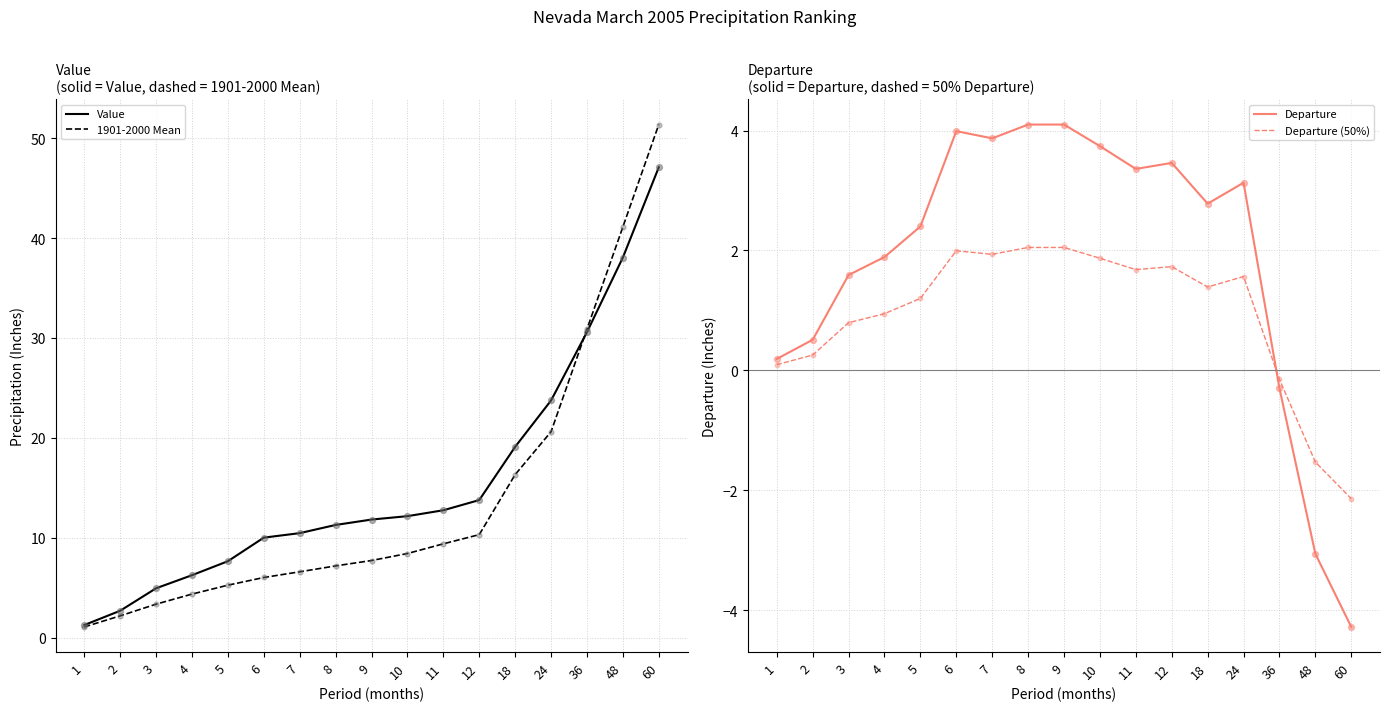

At how many categories does at least one series exceed 26?

3